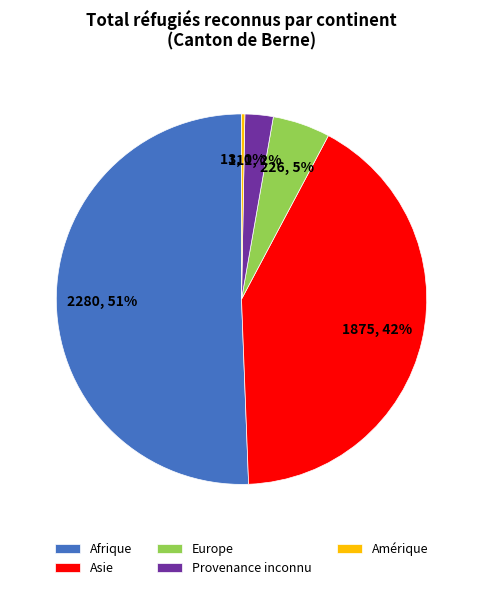

True or false: Provenance inconnu accounts for 2% of the total.

True